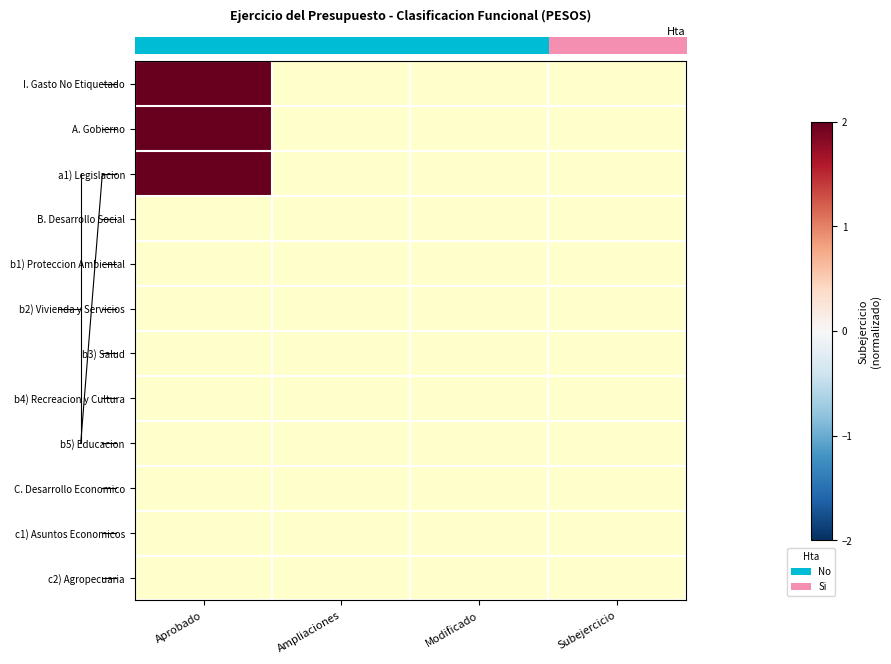

At how many categories does at least one series exceed 2?

1